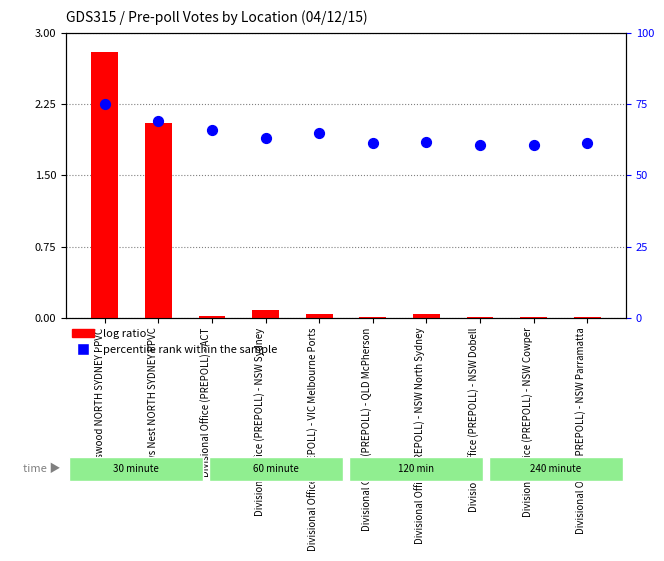

At how many categories does at least one series exceed 37?

10